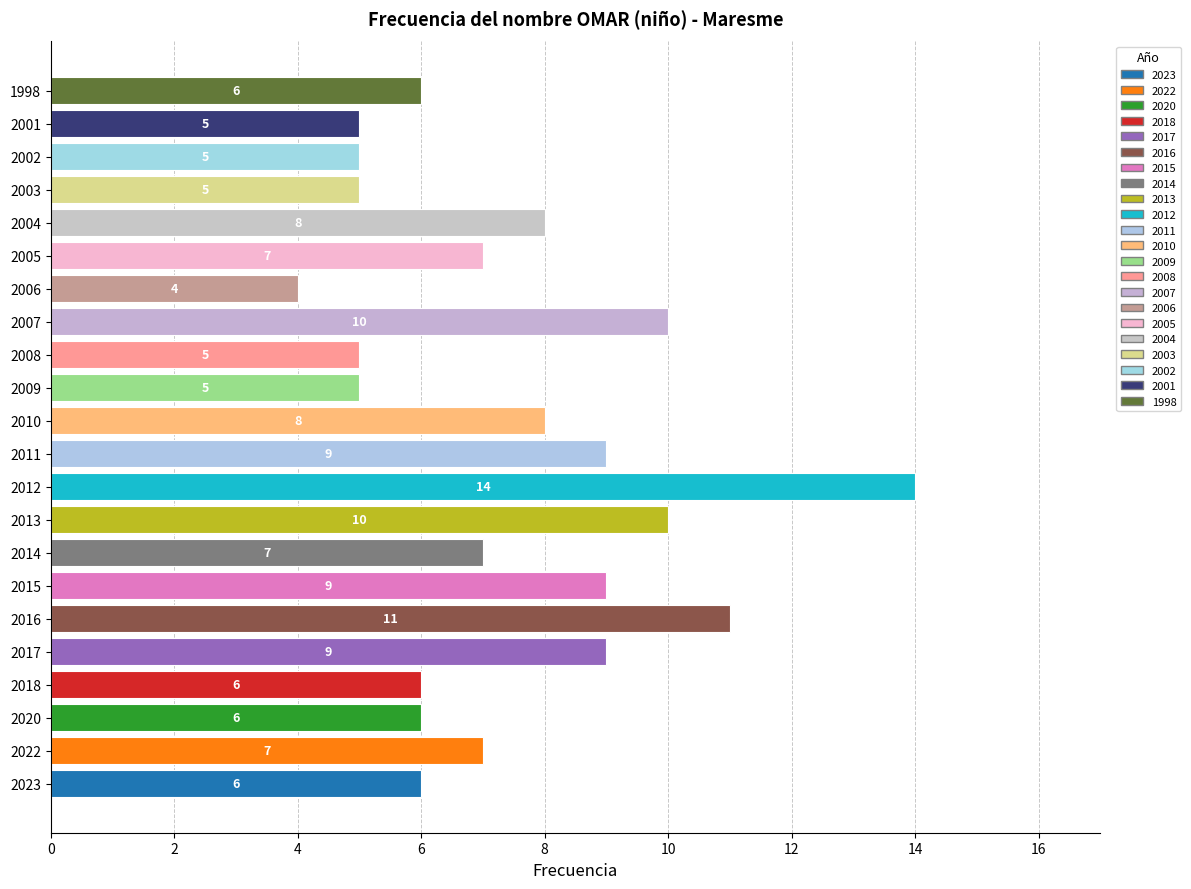

The value at 2009 is 8. True or false?

False